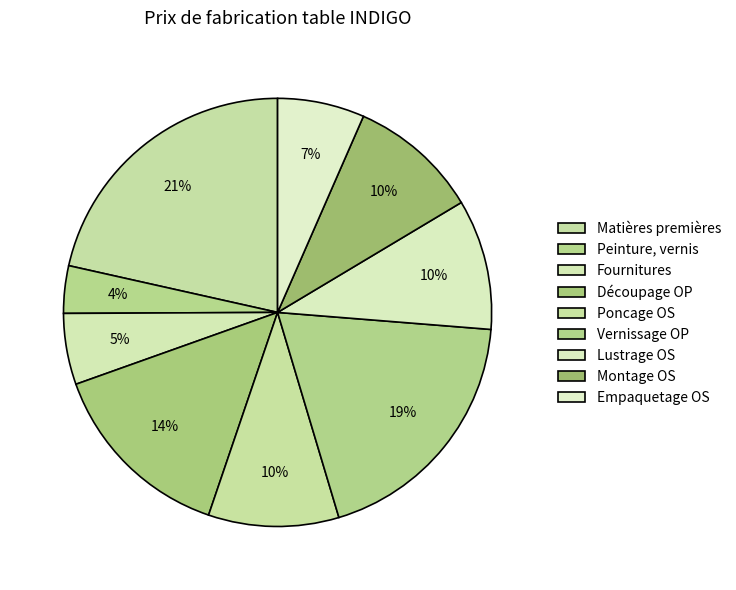

Which slice is the largest?

Matières premières